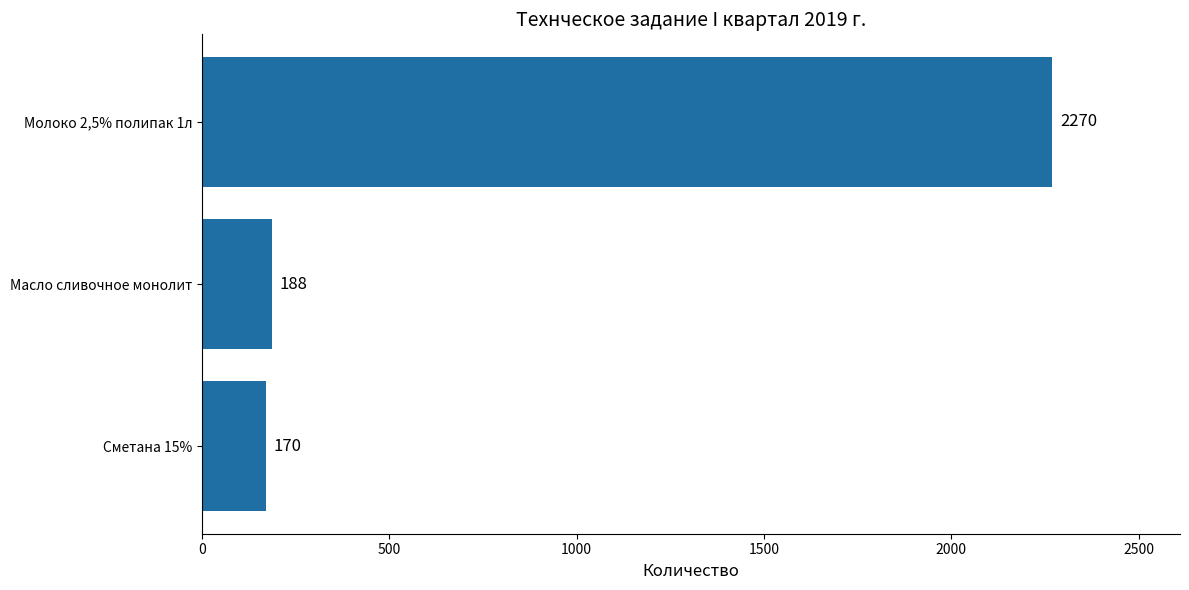

Does the chart contain stacked bars?

No